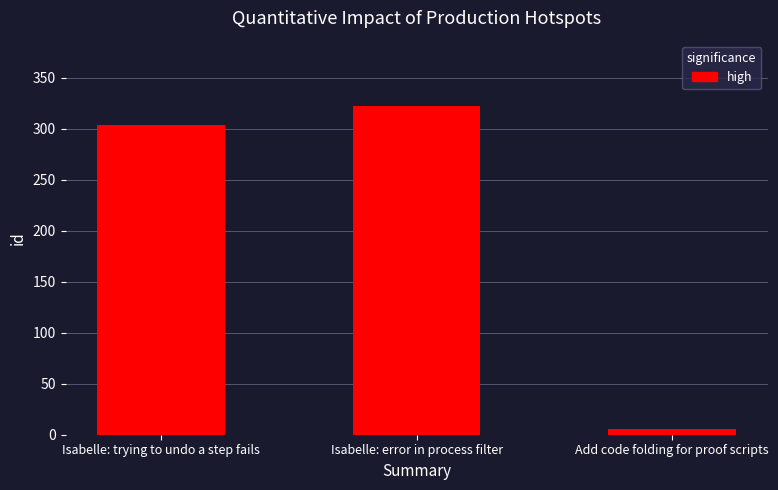

What position from the left is Add code folding for proof scripts?

3